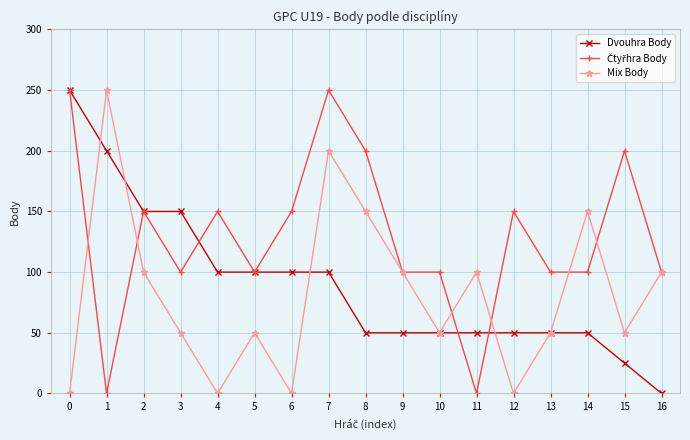

Does the chart display data point markers on the line(s)?

Yes